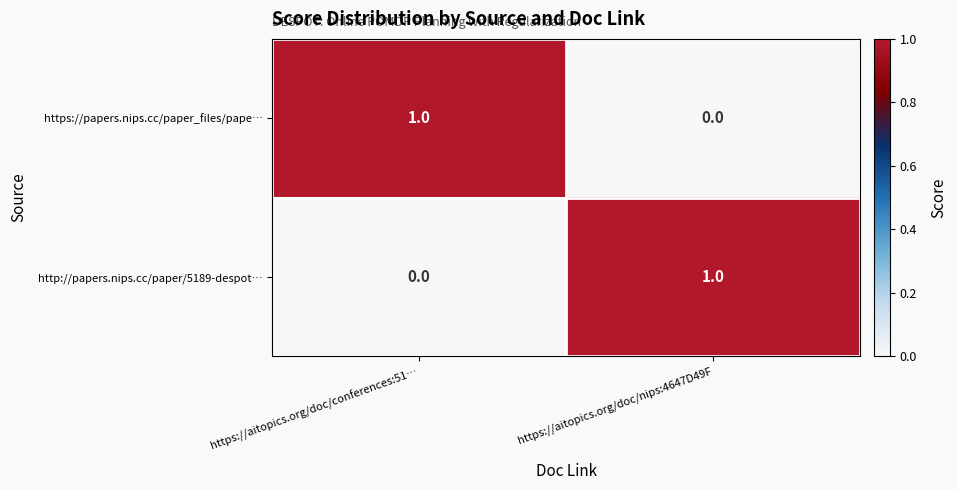

At which label does https://papers.nips.cc/paper_files/pape… reach its peak?

https://aitopics.org/doc/conferences:51…